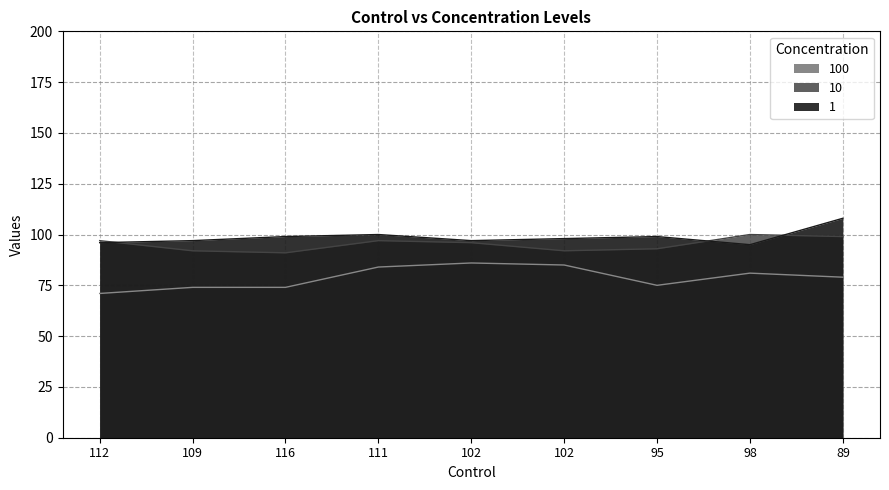

Where does the 1 series first go above 98?

116